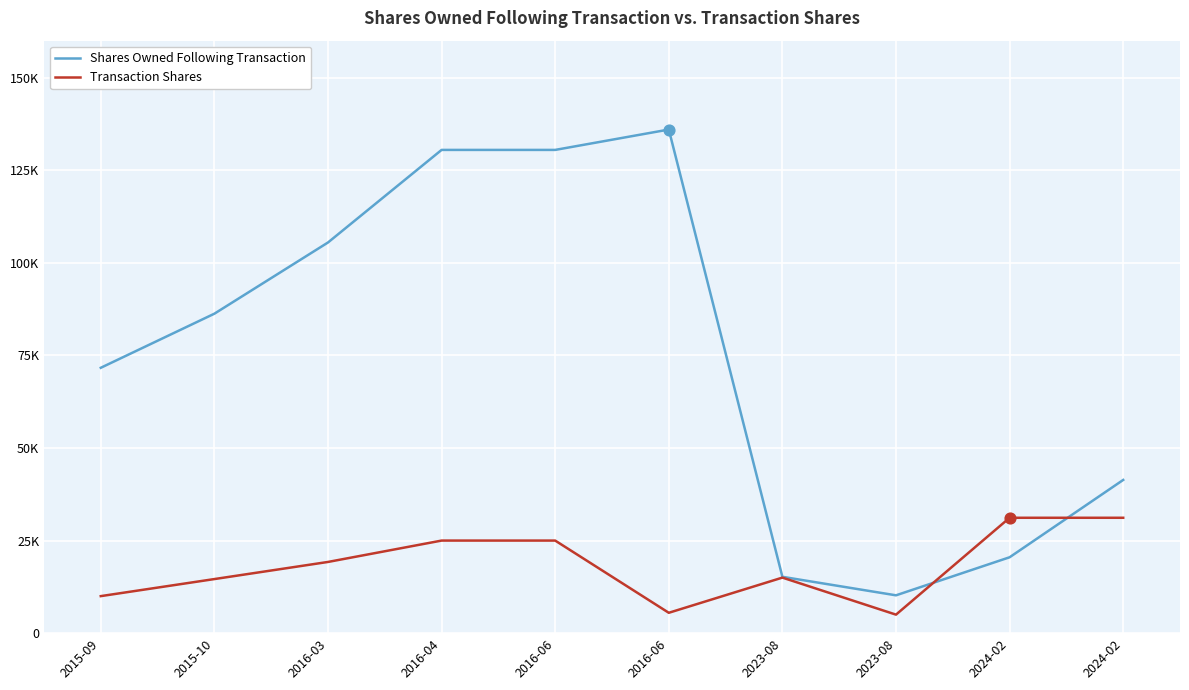

At how many categories does at least one series exceed 73140?

5